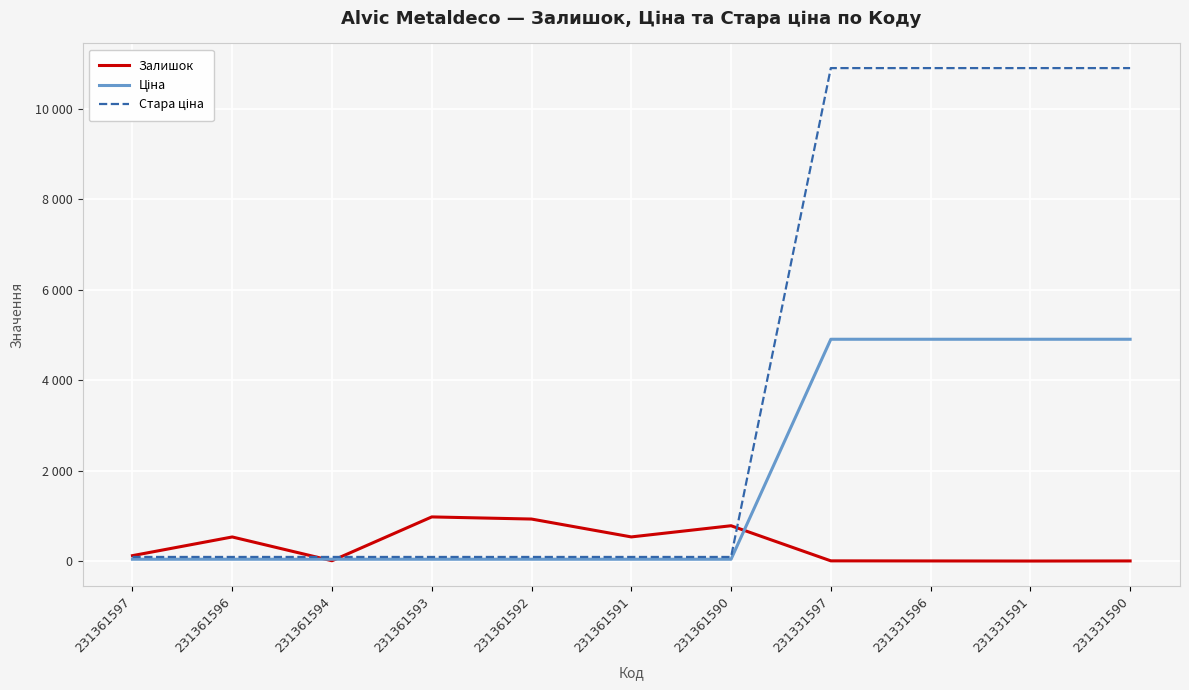

Does the chart have visible grid lines?

Yes